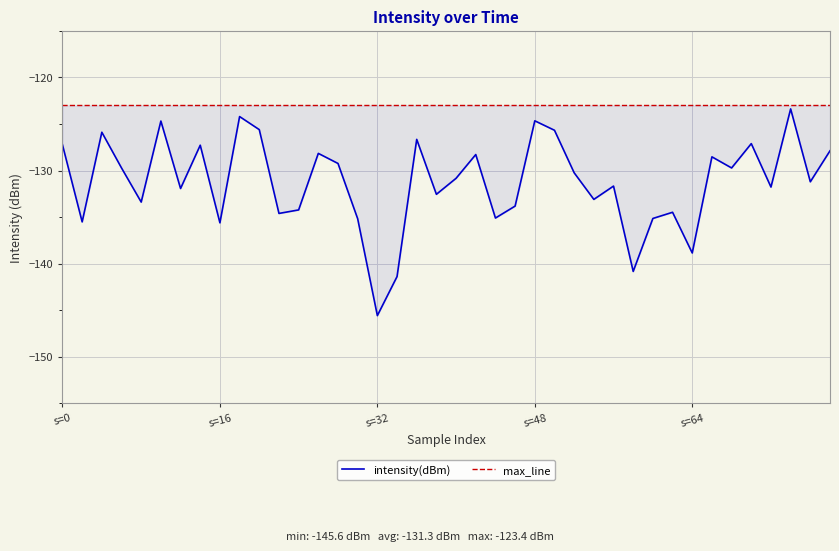

List the series in order of their peak value, lowest first.

intensity(dBm), max_line